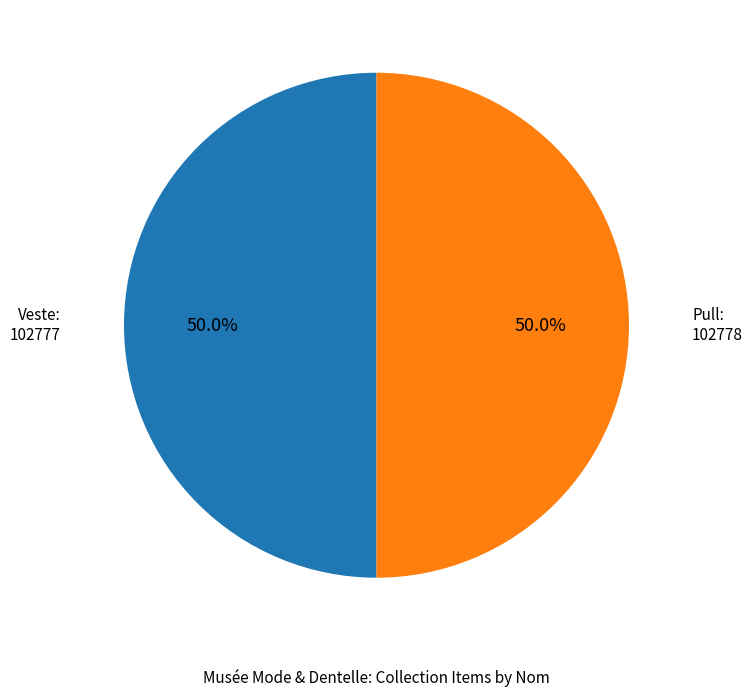

Approximately how many times larger is the value at Pull compared to Veste?

1.0